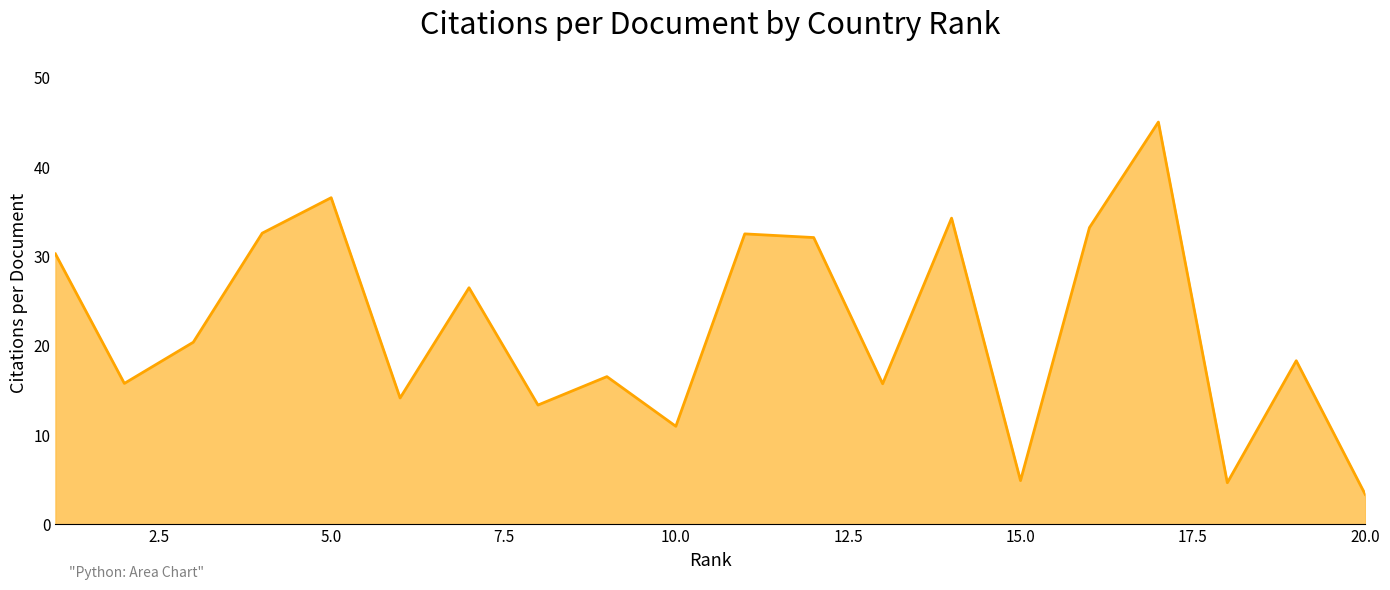

What is the minimum value shown in the chart?

3.4